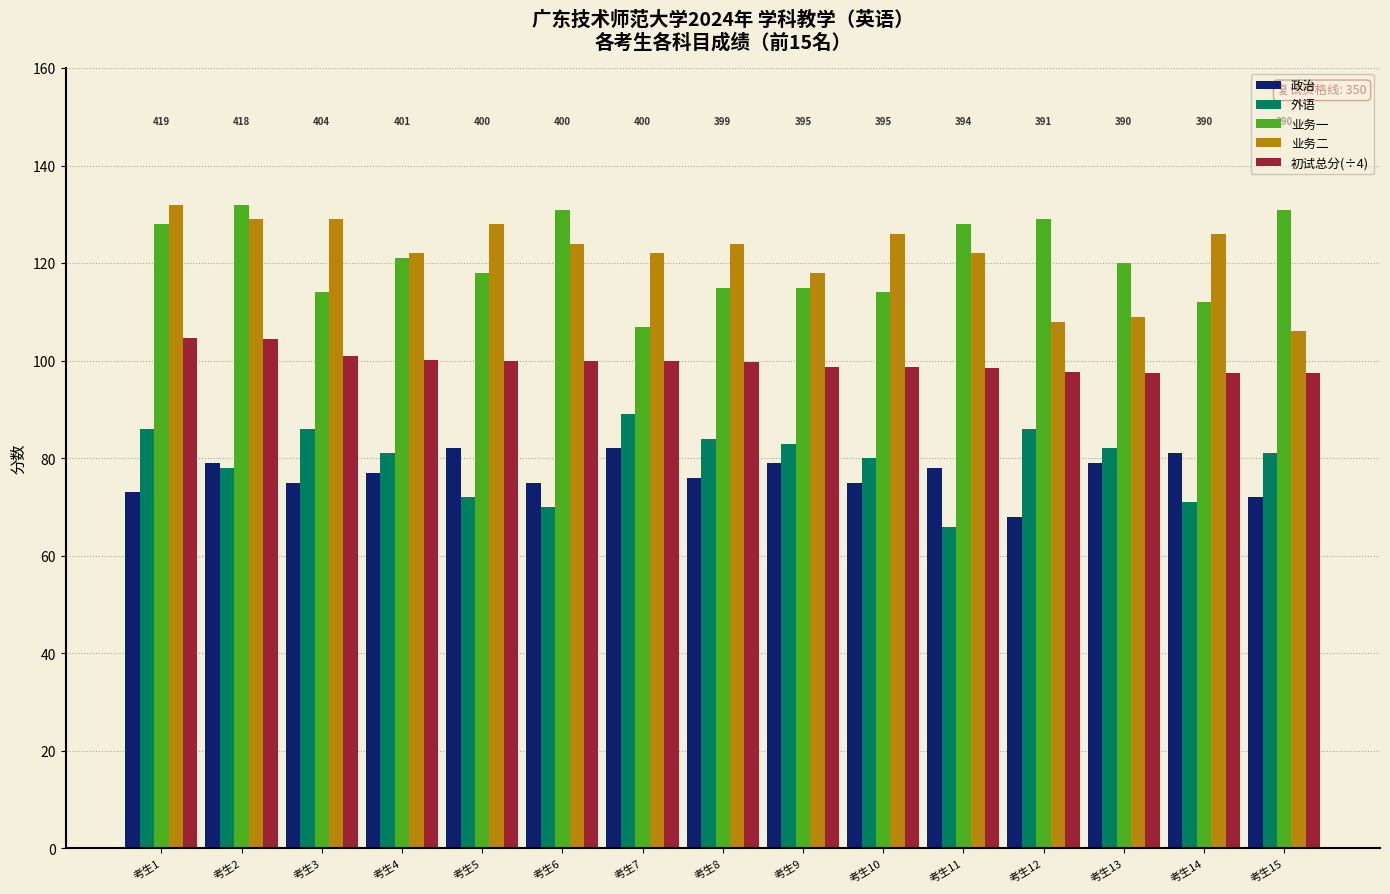

What is the difference between the highest and lowest values at 考生7?

40.0